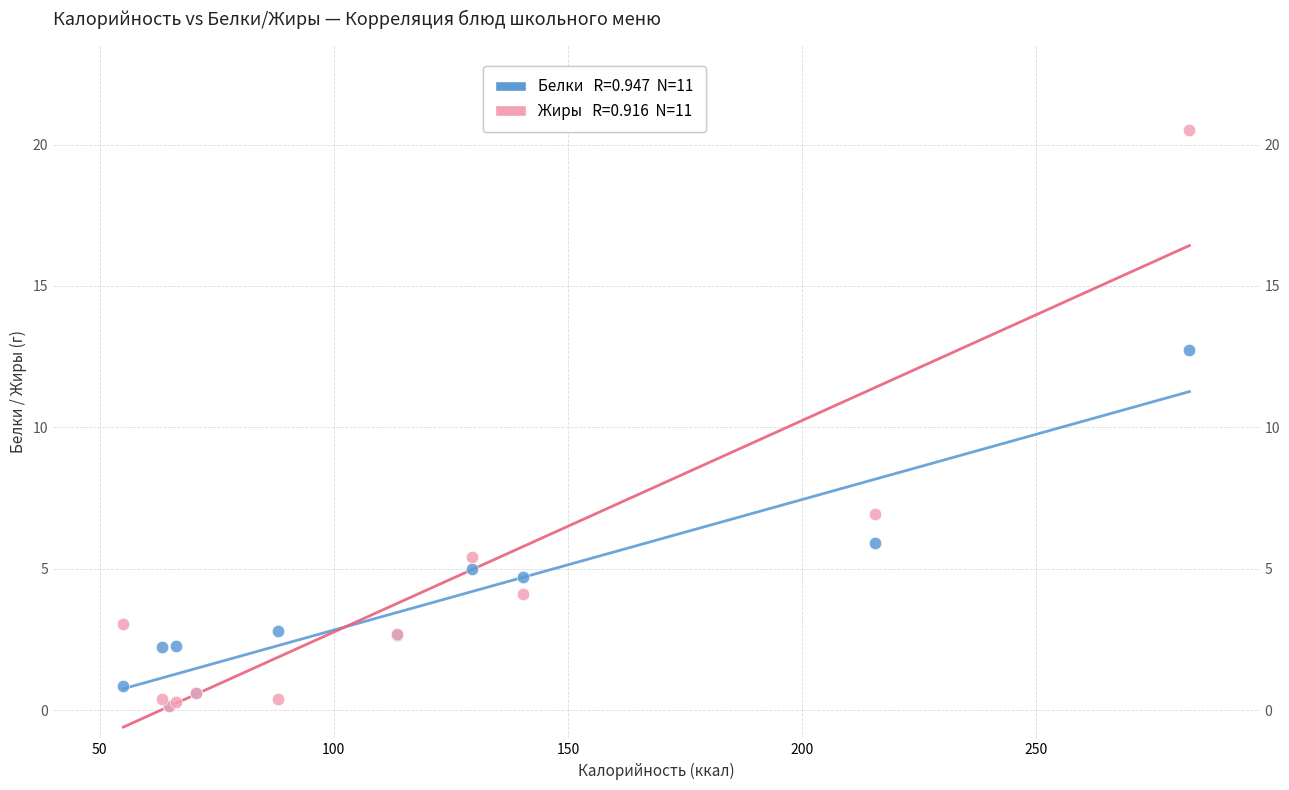

Across all series, what Y value is closest to 10?

12.7